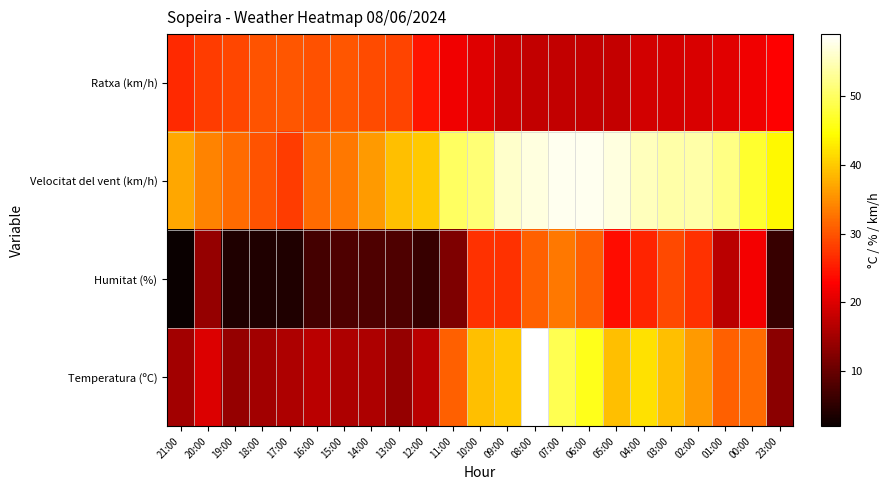

At which category is the sum across all series the highest?

08:00